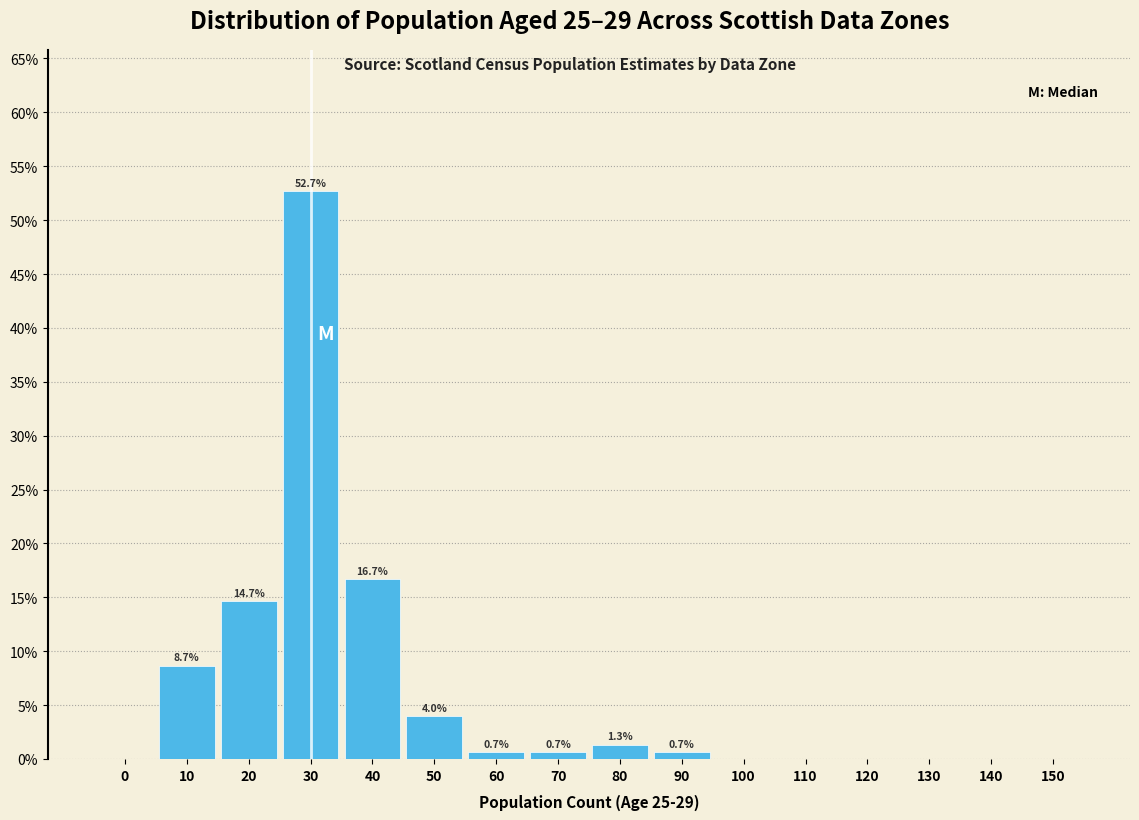

Reading left to right, transcribe all the data shown in this chart.

0=0.0	10=8.7	20=14.7	30=52.7	40=16.7	50=4.0	60=0.7	70=0.7	80=1.3	90=0.7	100=0.0	110=0.0	120=0.0	130=0.0	140=0.0	150=0.0